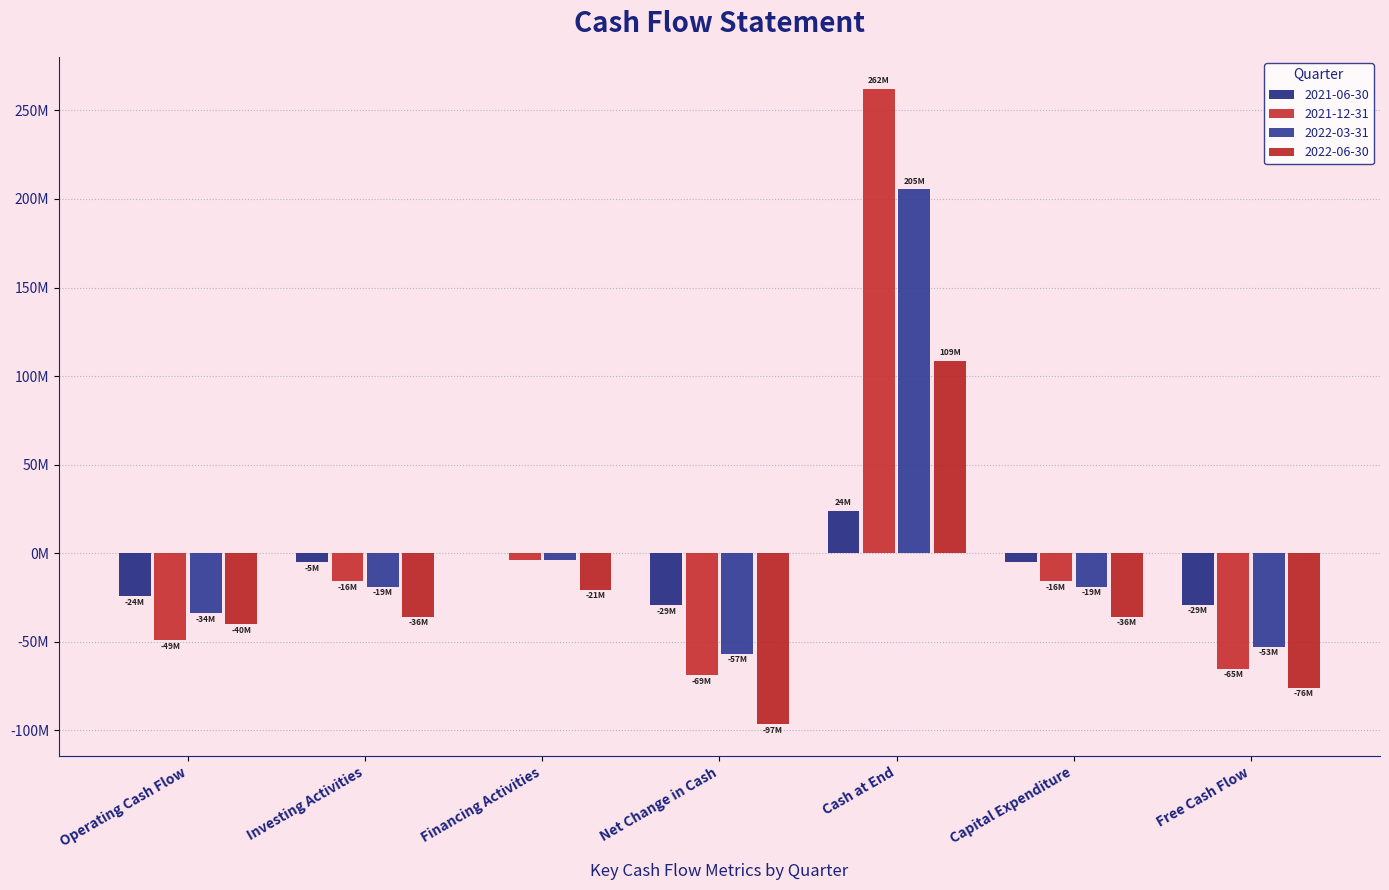

What position from the right is Free Cash Flow?

1